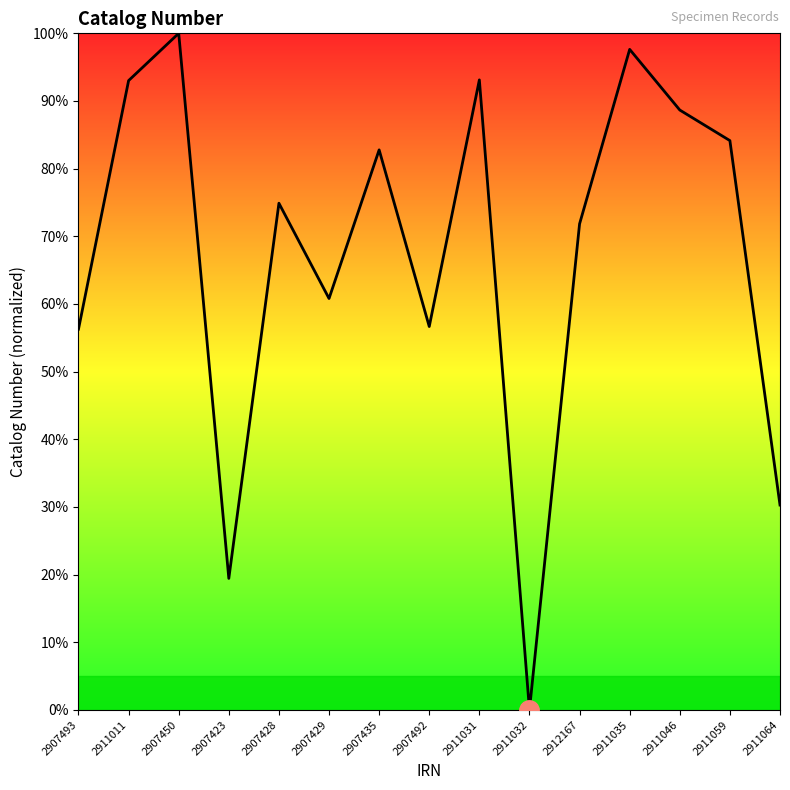

How many positive values are there?

14